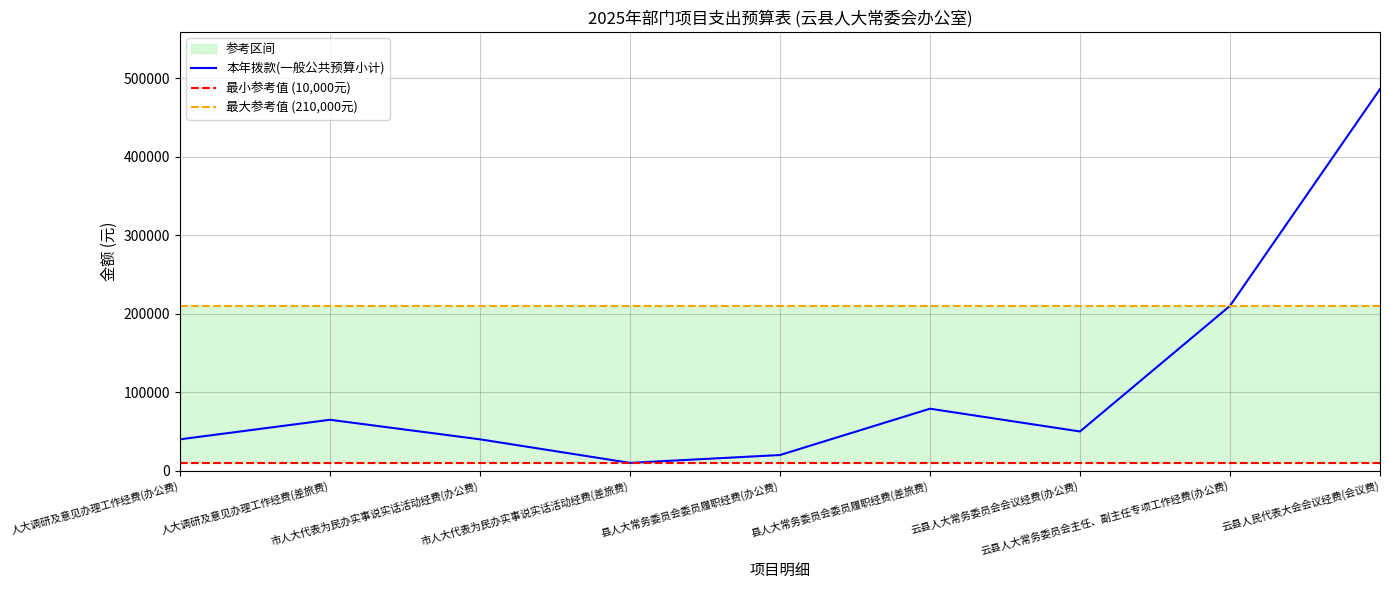

At which category does the chart reach its minimum across all series?

市人大代表为民办实事说实话活动经费(差旅费)